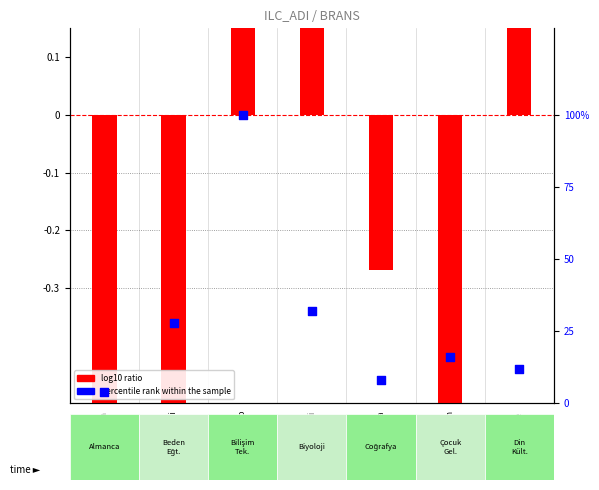

At how many categories does at least one series exceed 26?

3